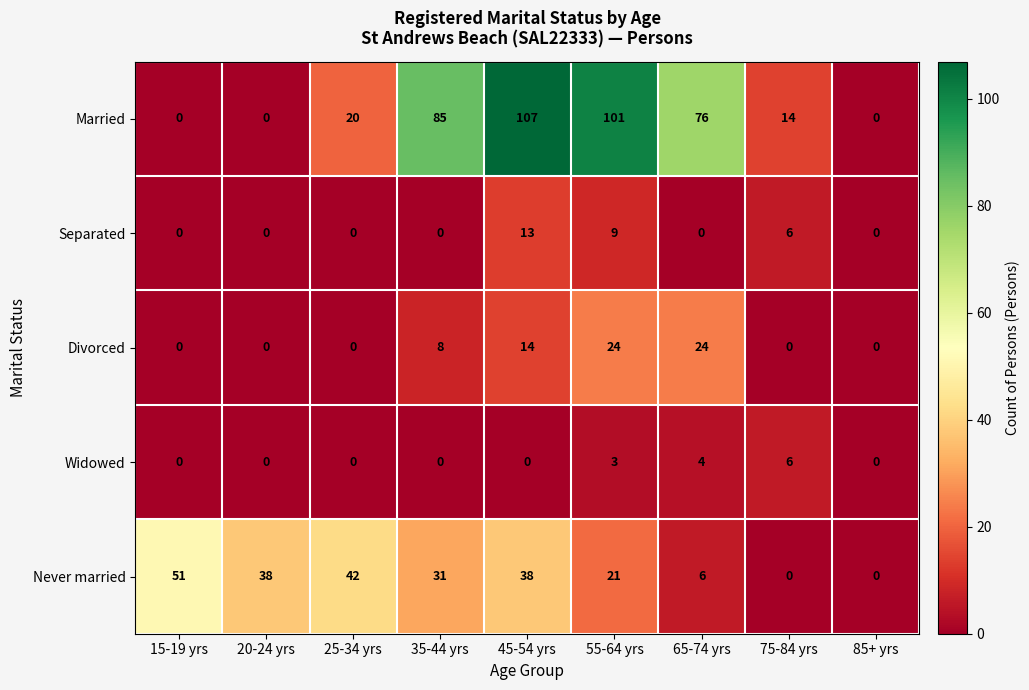

Rank the series by their maximum value, from highest to lowest.

Married, Never married, Divorced, Separated, Widowed